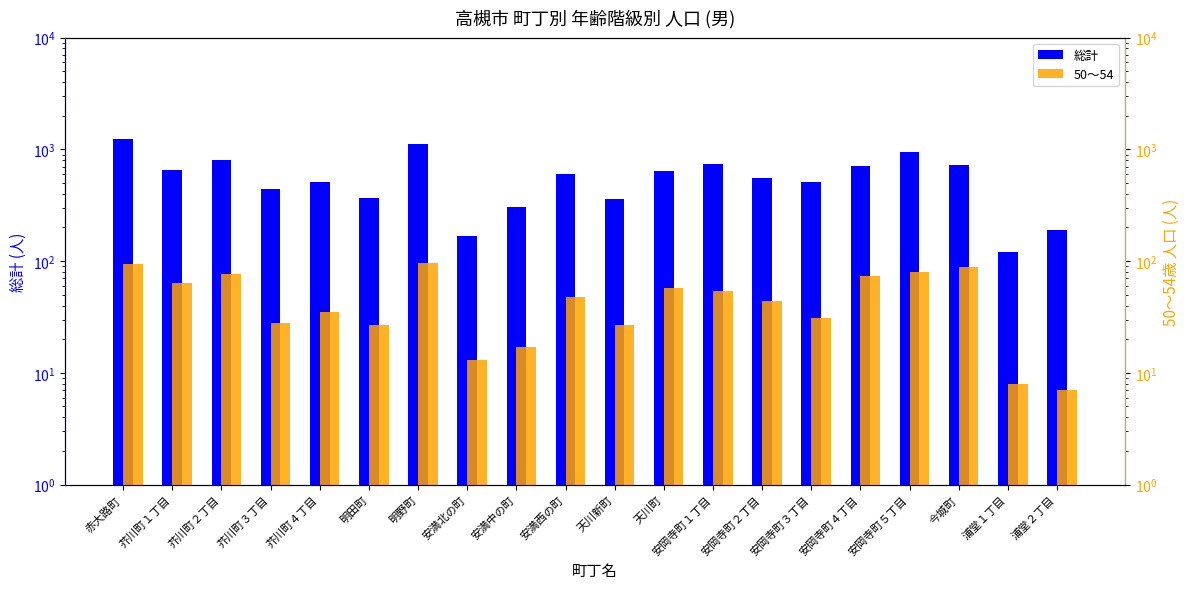

Rank the series at 安満中の町 from highest to lowest value.

総計, 50～54